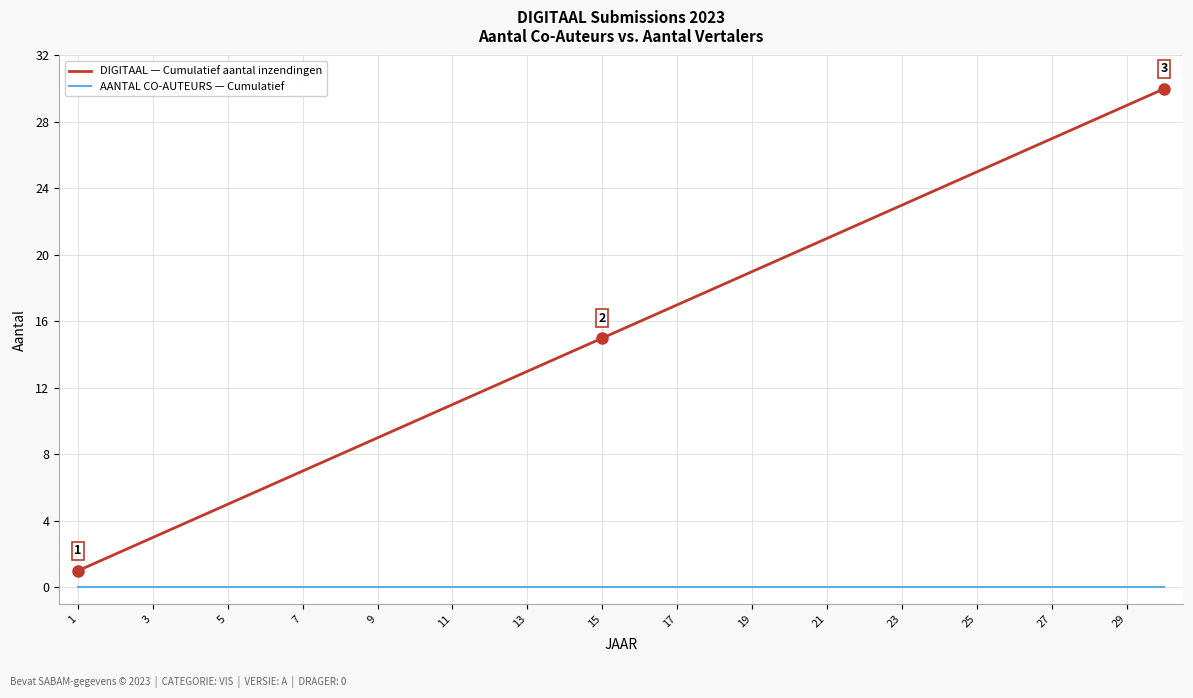

Rank the series by their maximum value, from highest to lowest.

DIGITAAL — Cumulatief aantal inzendingen, AANTAL CO-AUTEURS — Cumulatief